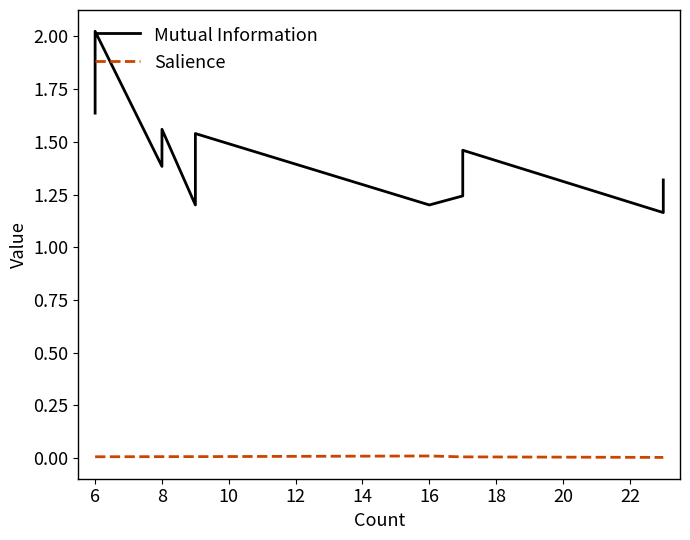

Reading left to right, transcribe all the data shown in this chart.

Mutual Information: 1.6	1.7	1.8	1.9	1.9	1.9	1.9	2.0	2.0	2.0	1.4	1.6	1.2	1.5	1.2	1.2	1.5	1.2	1.3
Salience: 0.0	0.0	0.0	0.0	0.0	0.0	0.0	0.0	0.0	0.0	0.0	0.0	0.0	0.0	0.0	0.0	0.0	0.0	0.0